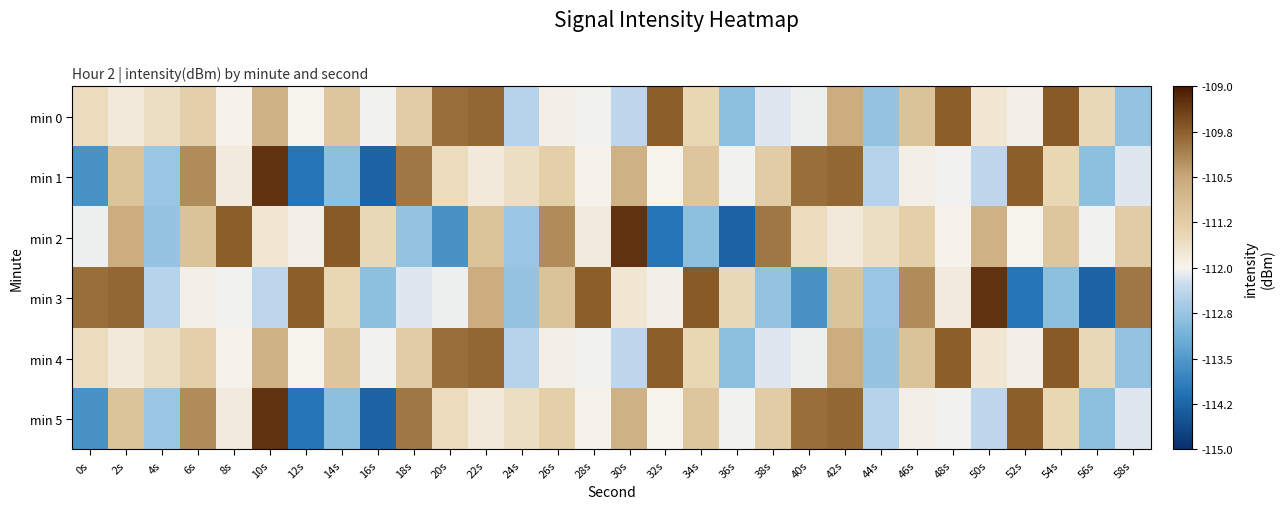

What is the difference between the highest and lowest values at 50s?

3.1